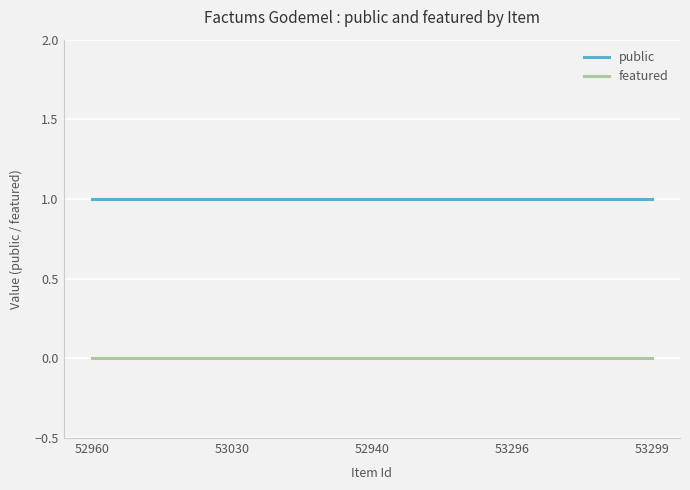

What is the spread (max minus min) of values at 53296?

1